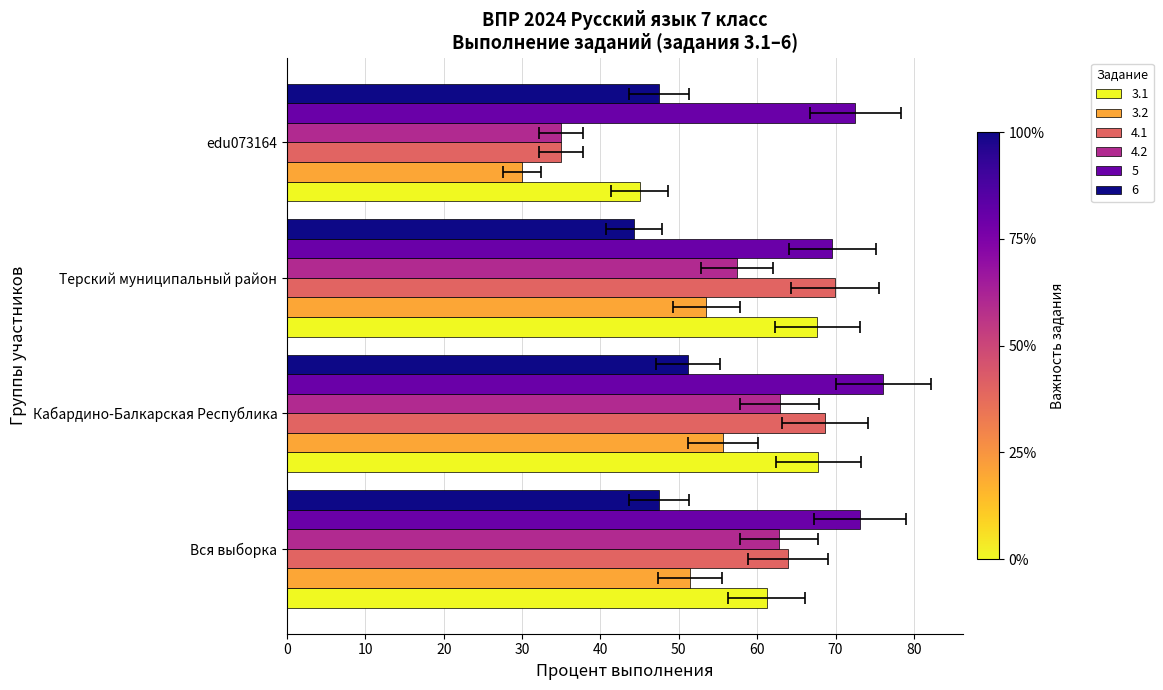

What is the label of the 3rd bar from the right?

Кабардино-Балкарская Республика